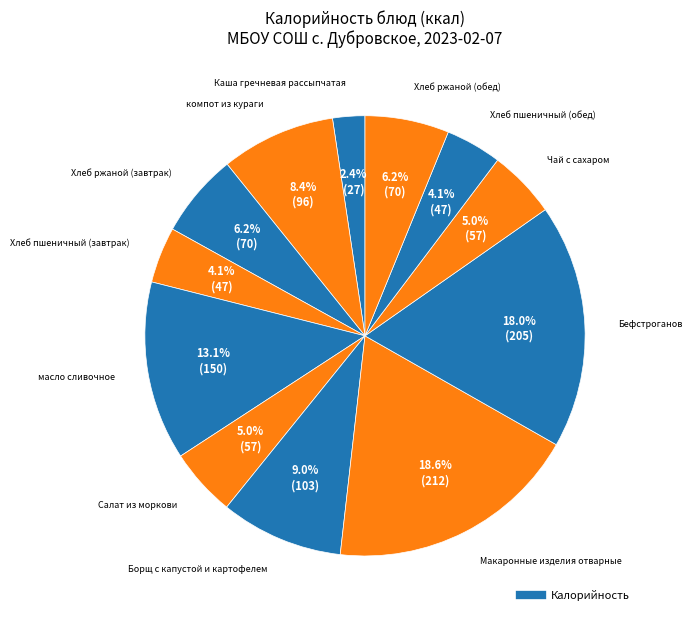

Does any single category account for the majority?

No